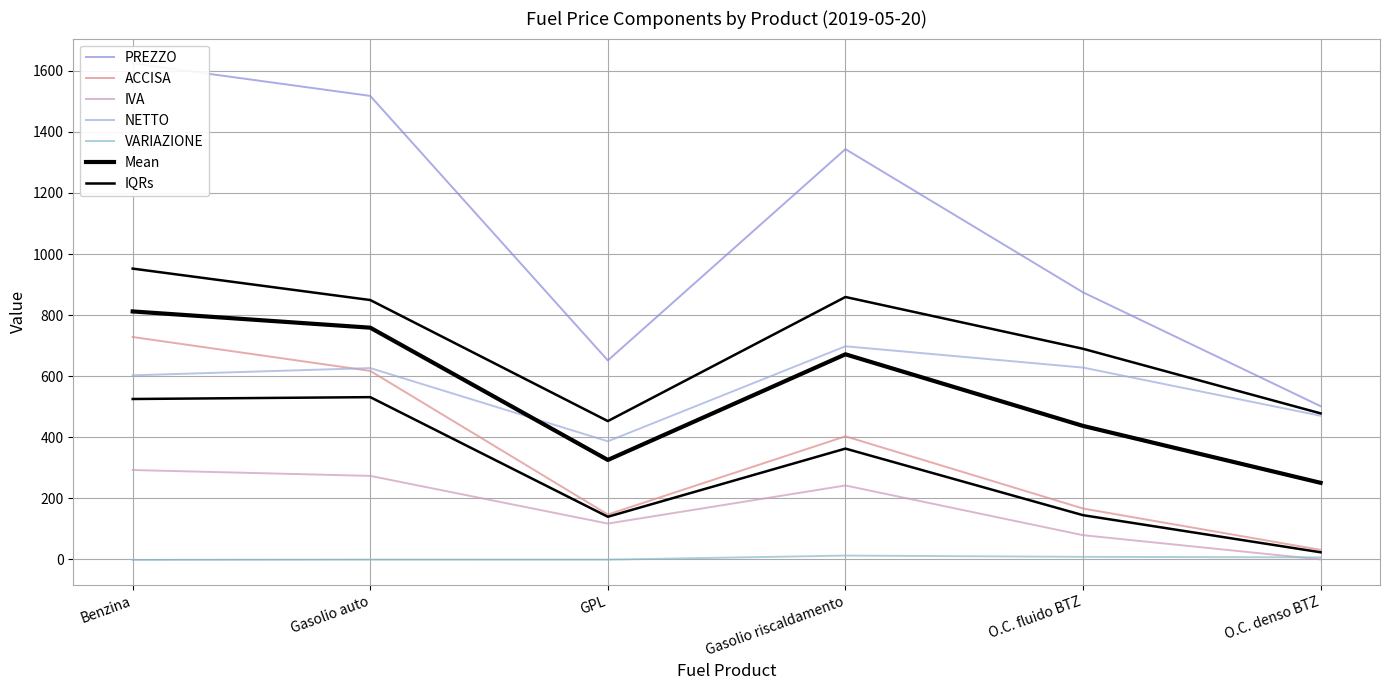

How many data points does each series have?

6